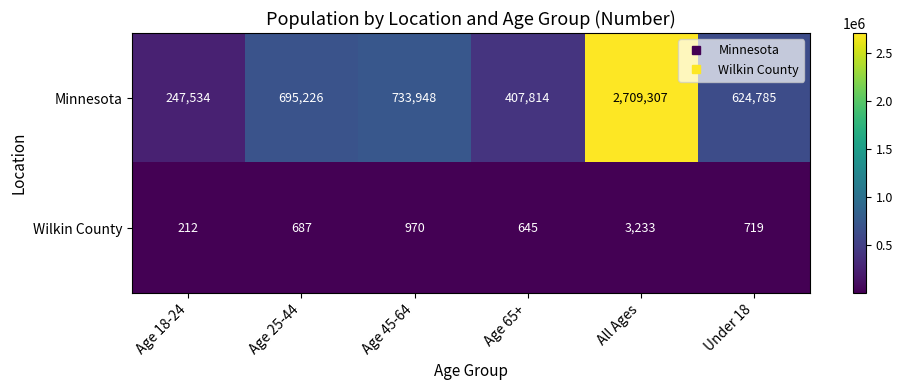

What is the difference between the highest and lowest values at Age 45-64?

732978